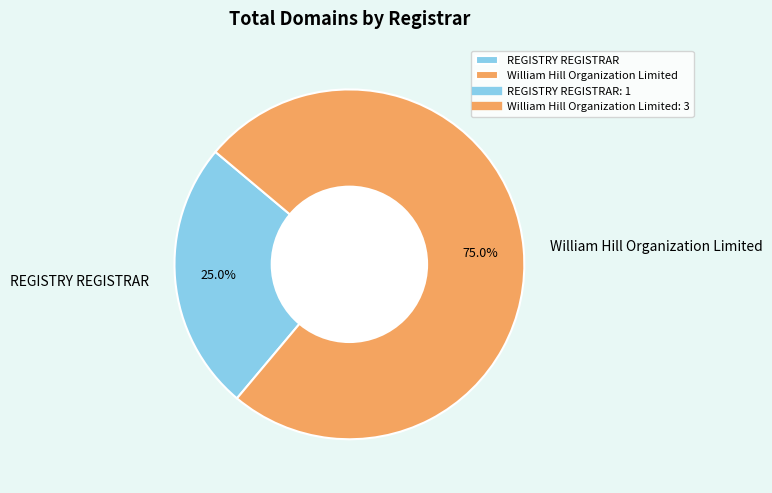

How many slices are in this pie chart?

2